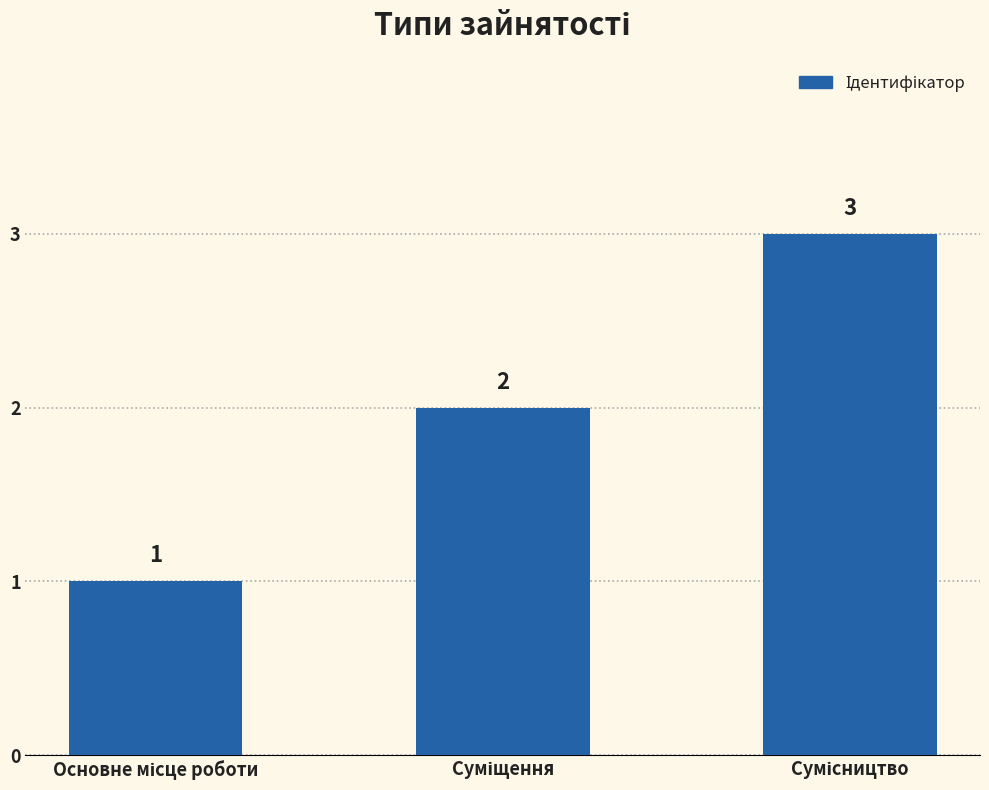

What is the average value?

2